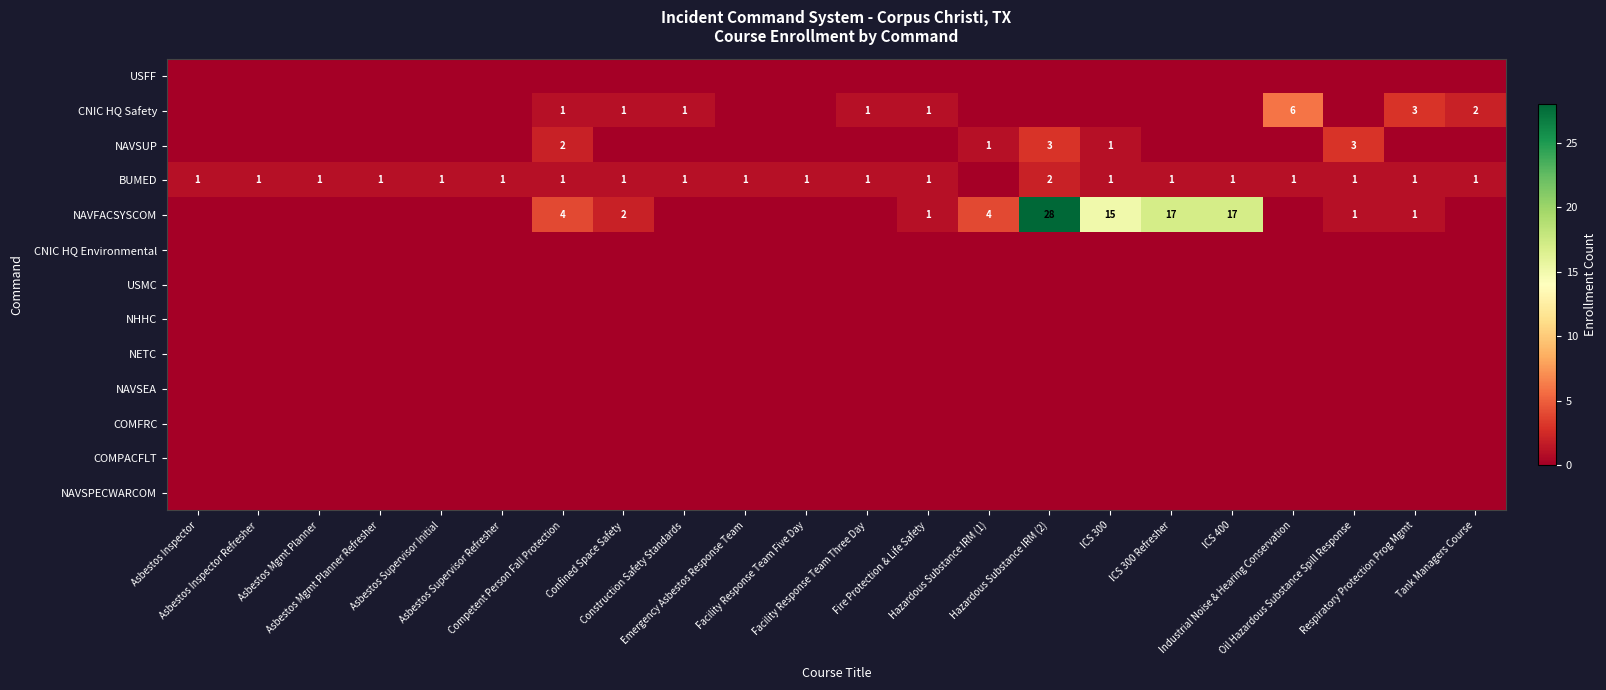

At which category does the chart reach its peak across all series?

Hazardous Substance IRM (2)